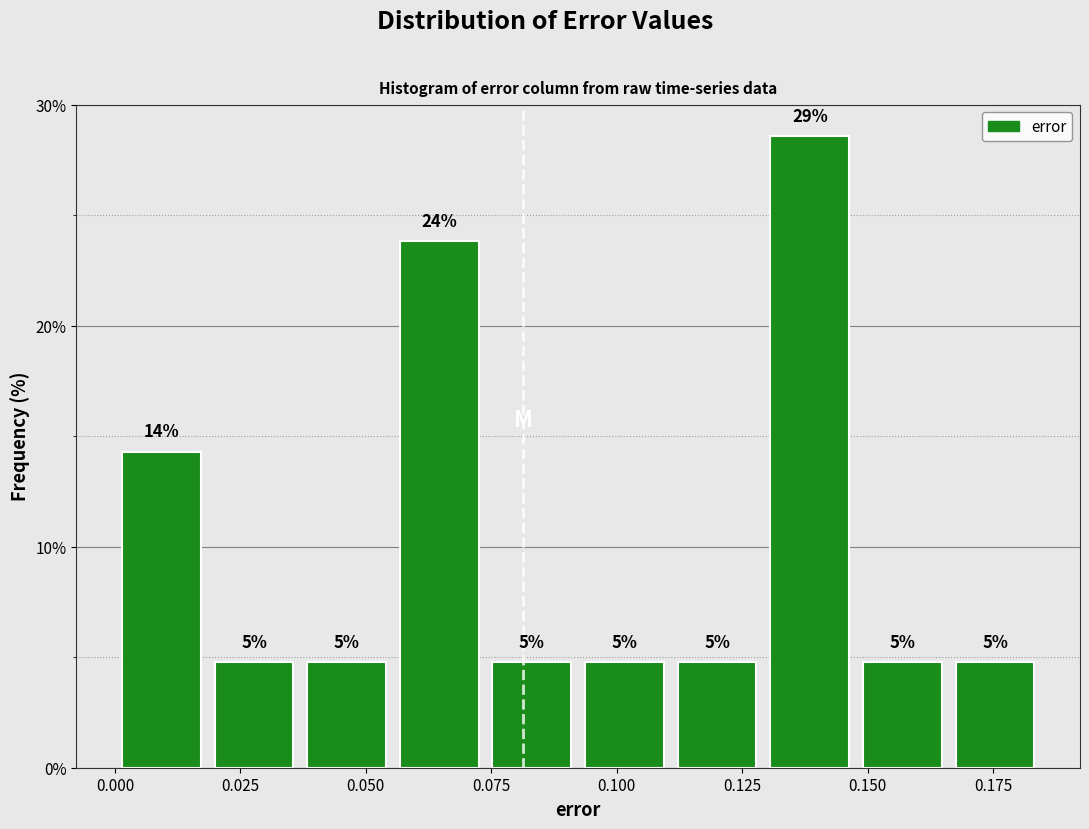

Read against the x-axis, roughly where is the centre of the tallest bar?

0.140